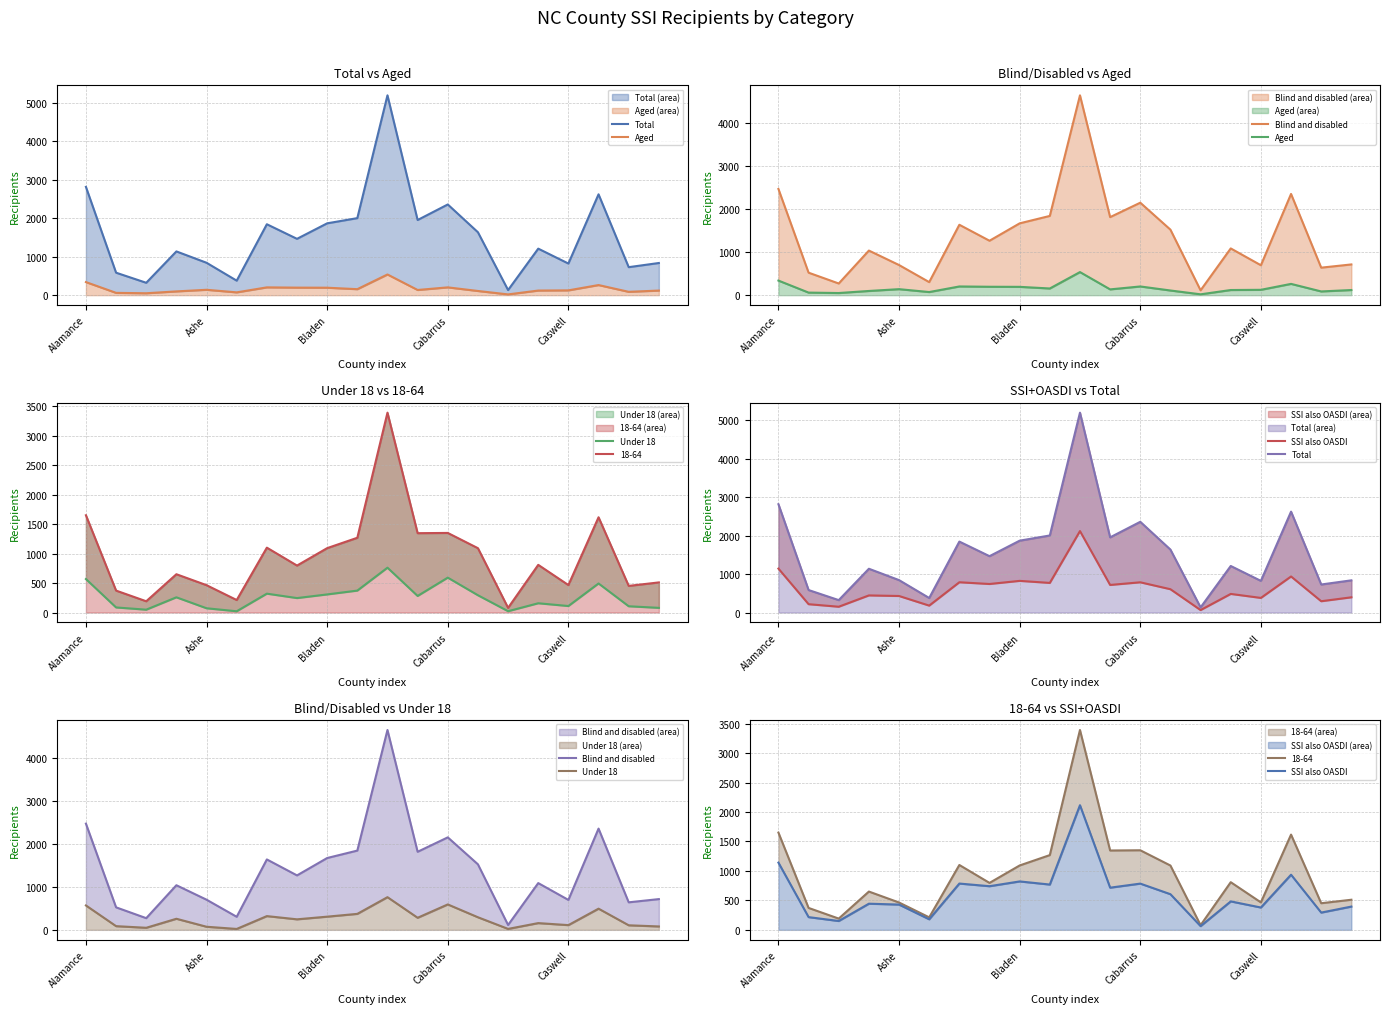

True or false: Blind and disabled and SSI also OASDI cross at least once.

False